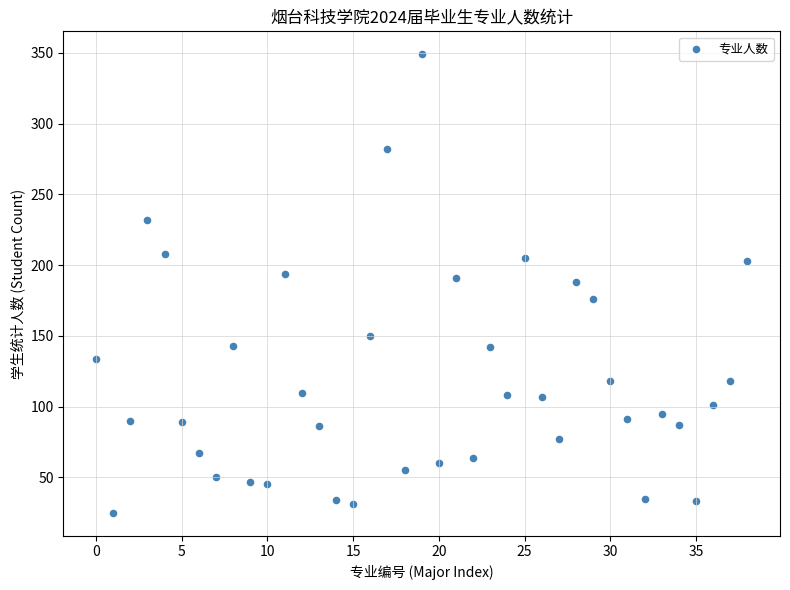

What is the range of Y values (max minus min)?

324